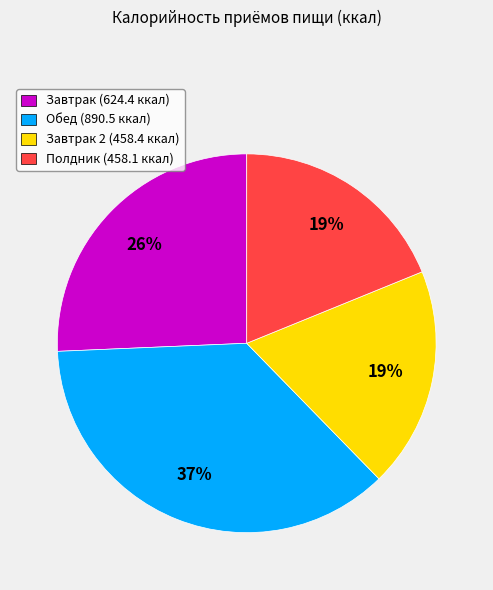

What percentage is the Завтрак 2 (458.4 ккал) slice, to the nearest percent?

19%